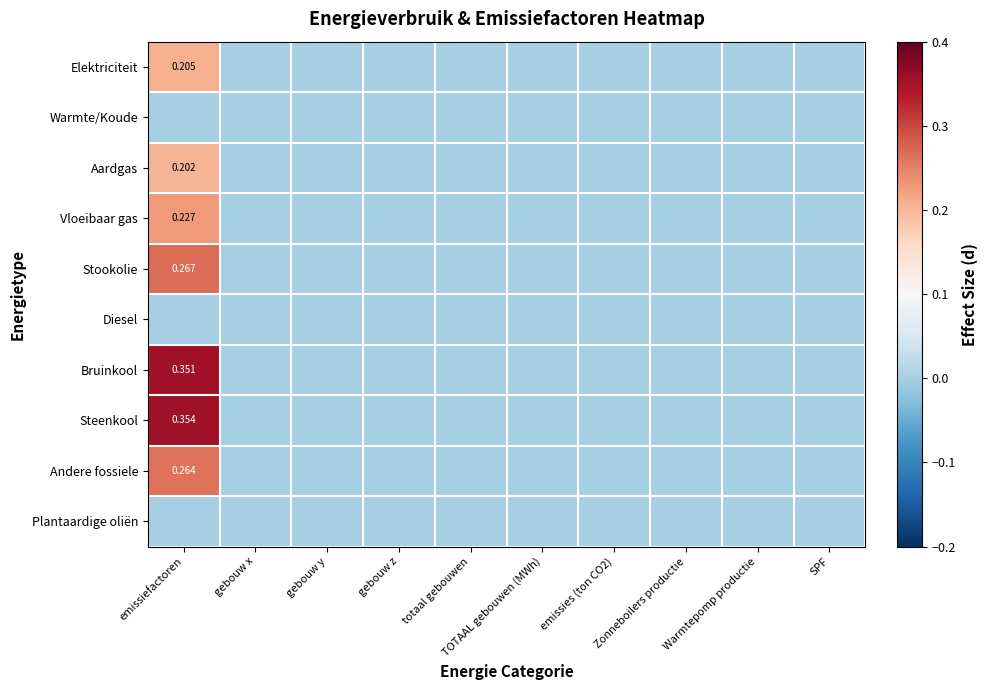

Is the value of Plantaardige oliën at gebouw z greater than the value of Bruinkool at gebouw x?

No